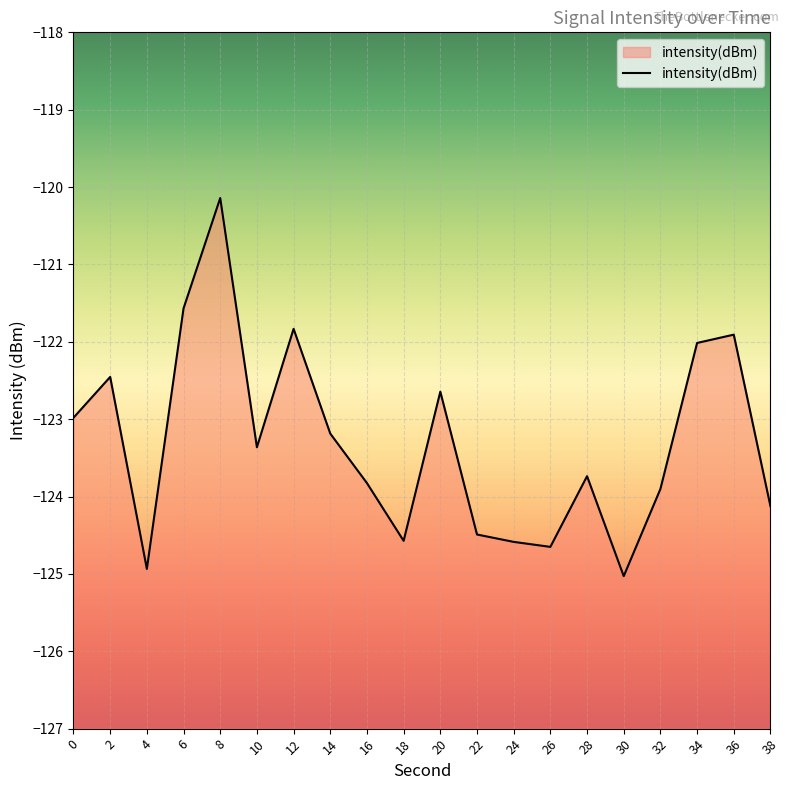

Reading left to right, transcribe all the data shown in this chart.

0=-123.0	2=-122.5	4=-124.9	6=-121.6	8=-120.1	10=-123.4	12=-121.8	14=-123.2	16=-123.8	18=-124.6	20=-122.6	22=-124.5	24=-124.6	26=-124.7	28=-123.7	30=-125.0	32=-123.9	34=-122.0	36=-121.9	38=-124.1